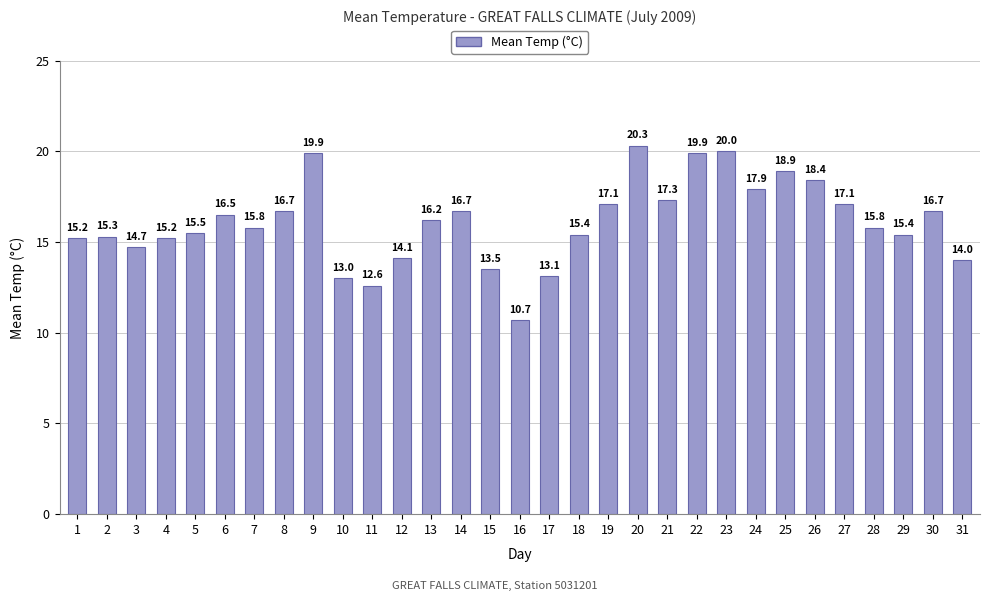

Is it true that the value at 12 is 14.1?

True